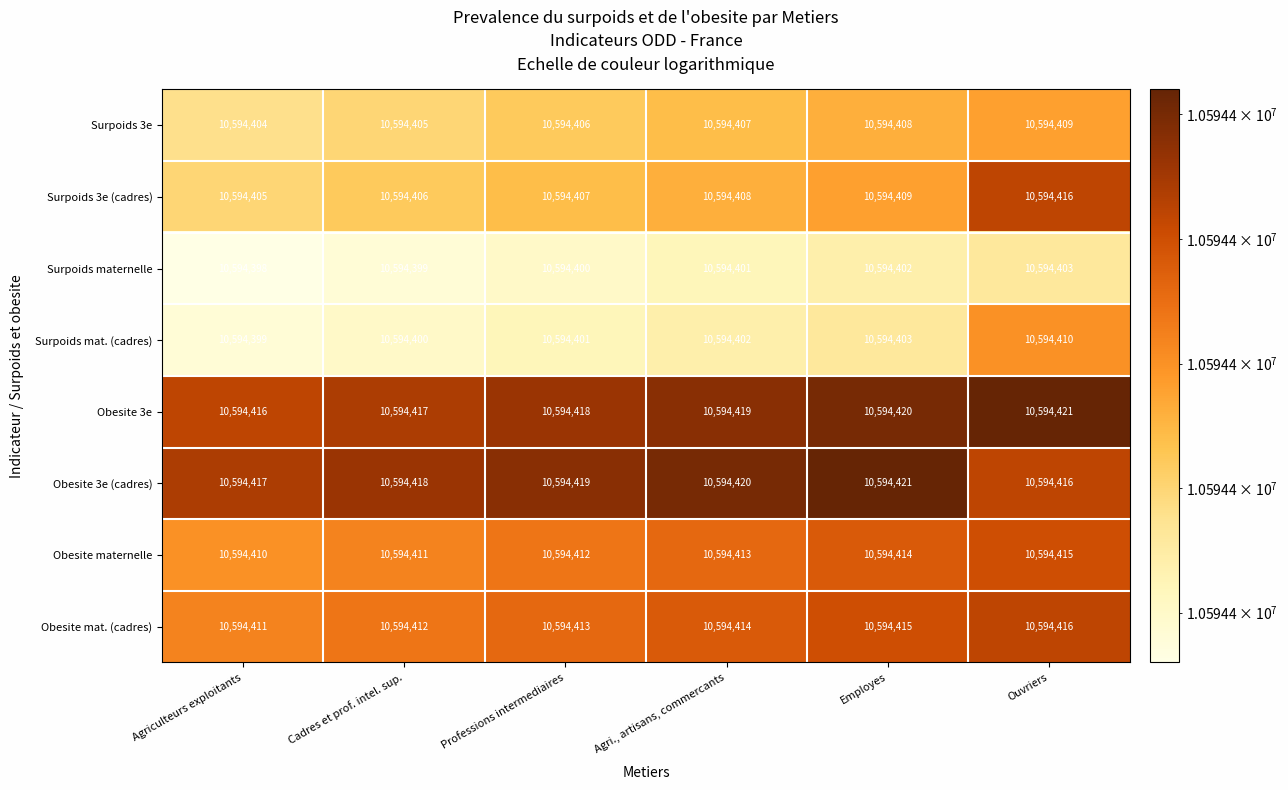

What is the total value across all series at Employes?

84755292